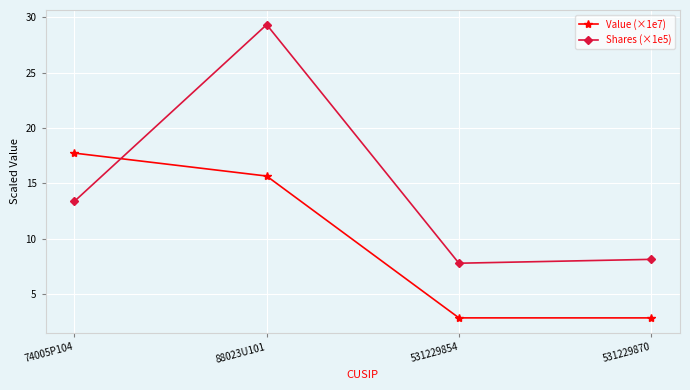

What is the label of the 3rd point from the right?

88023U101